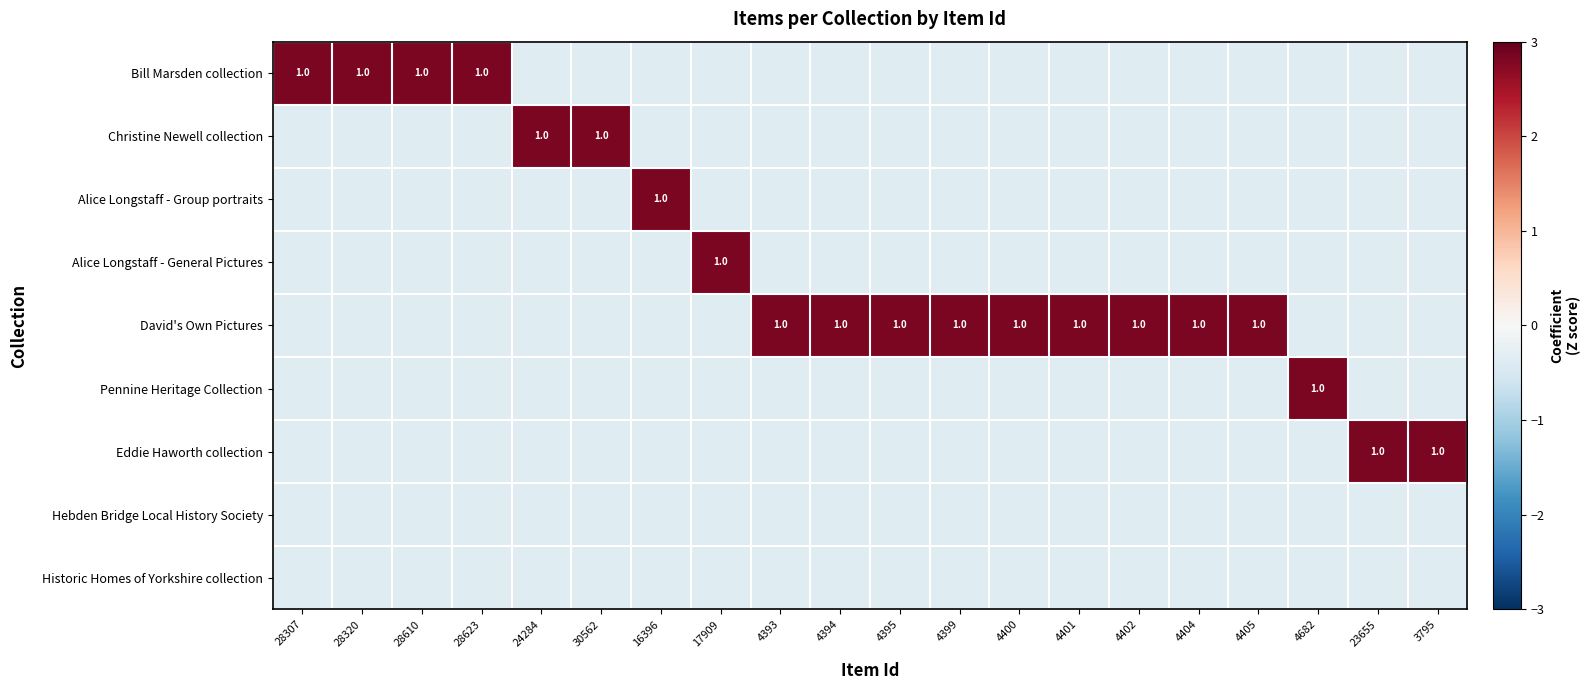

How many values in the Pennine Heritage Collection series exceed 0?

1